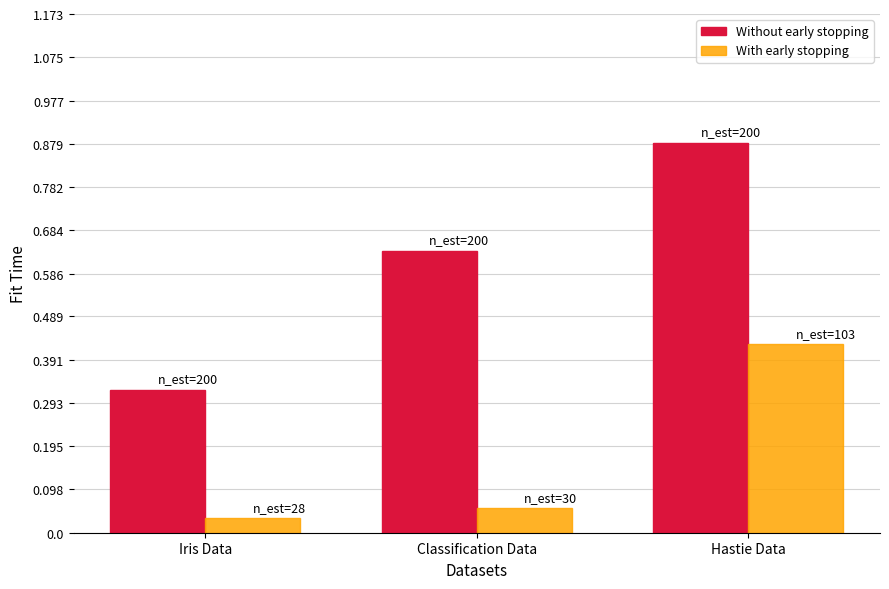

How many Without early stopping values are between 0 and 1?

3